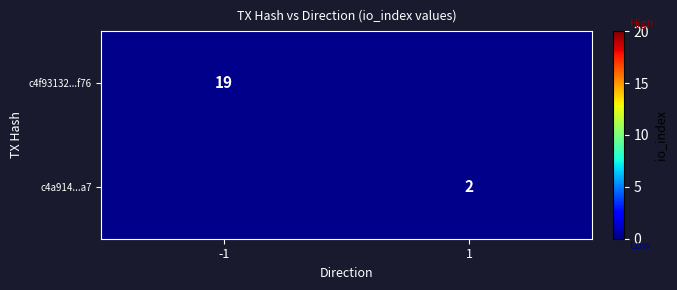

Is the value of c4f93132...f76 at -1 greater than the value of c4a914...a7 at 1?

Yes